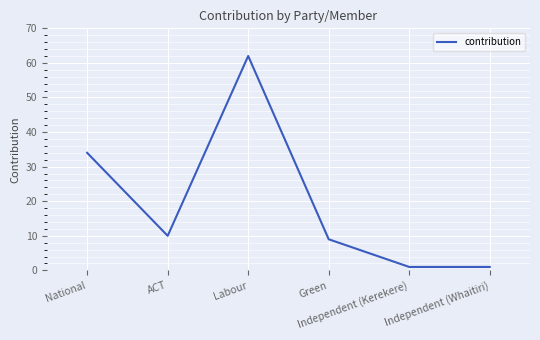

Does the chart display data point markers on the line(s)?

No